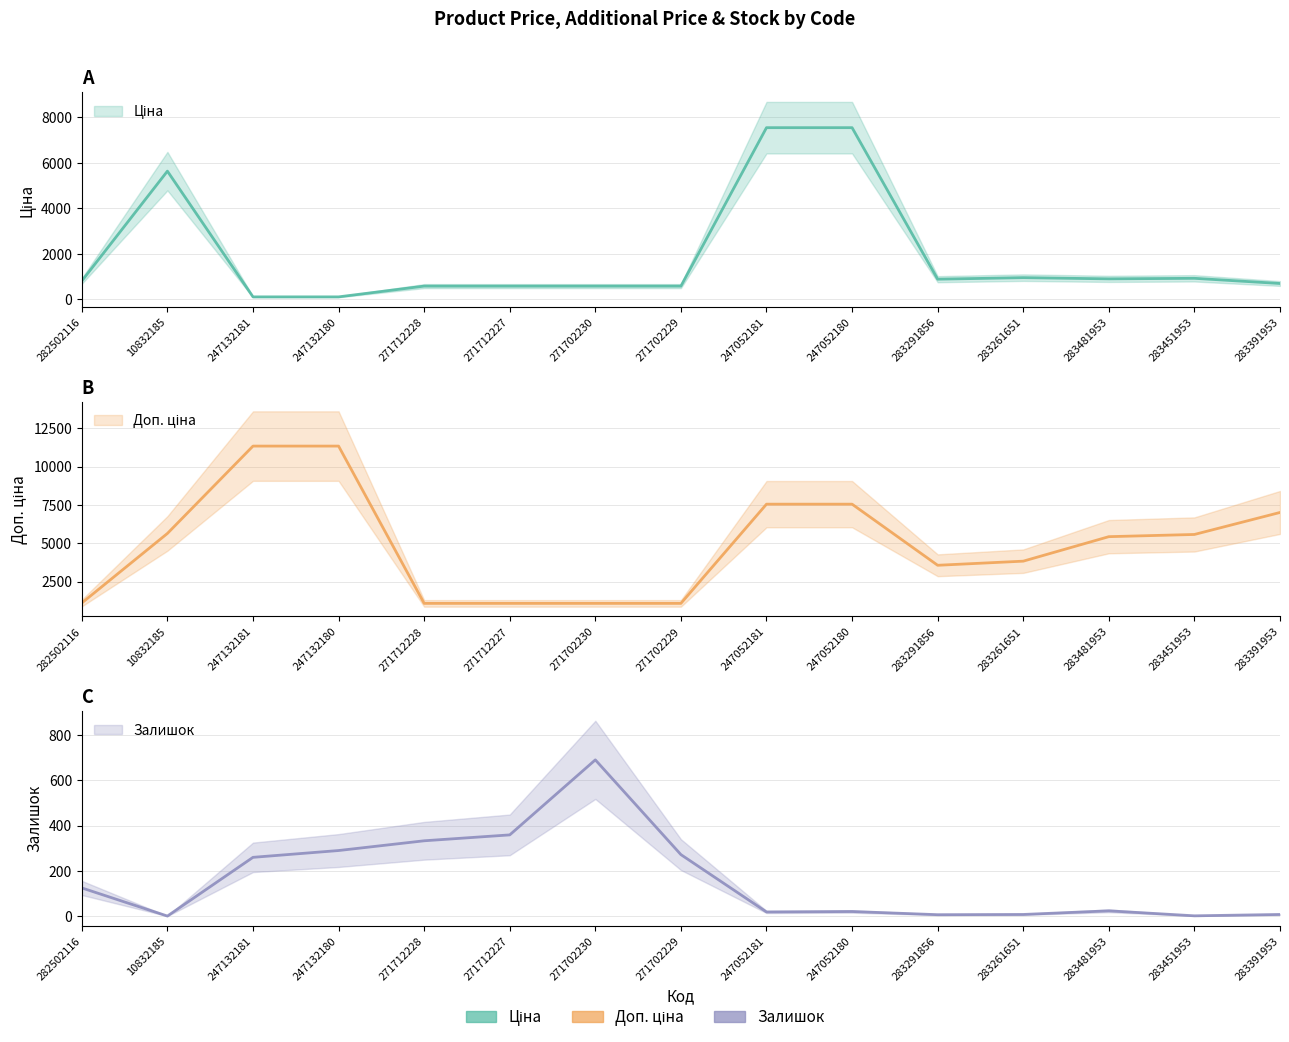

The Доп. ціна series shows 7545.9 at 247052180. True or false?

True